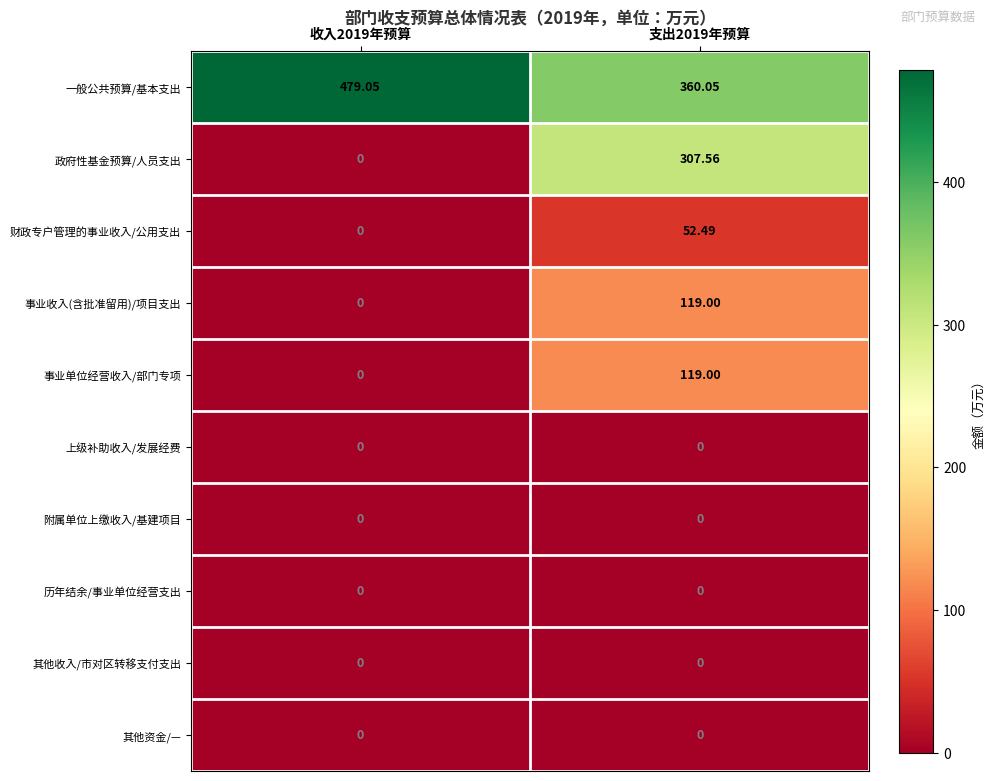

Which series changed the most between 收入2019年预算 and 支出2019年预算?

政府性基金预算/人员支出